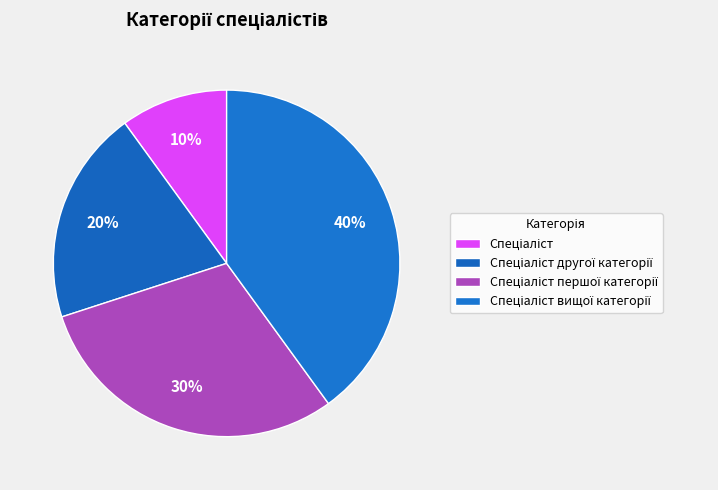

Which slice is the smallest?

Спеціаліст